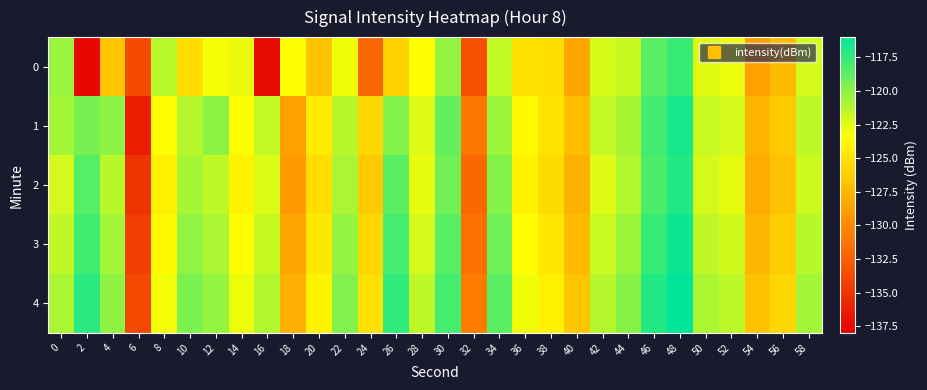

What is the spread (max minus min) of values at 42?

1.2